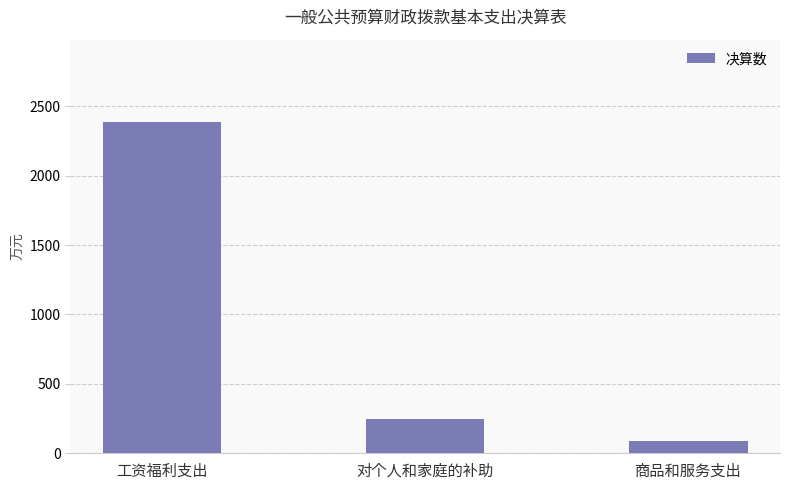

What value does the data have at 对个人和家庭的补助?

245.4